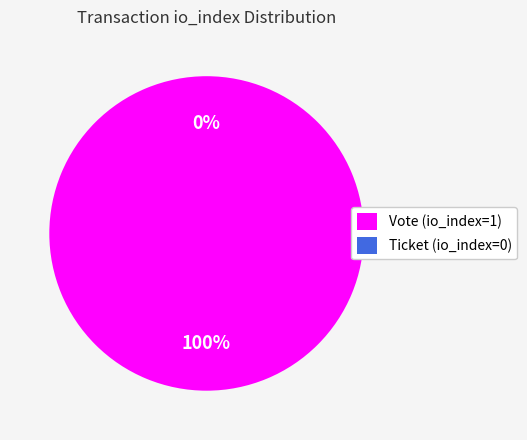

Does any single category account for the majority?

Yes